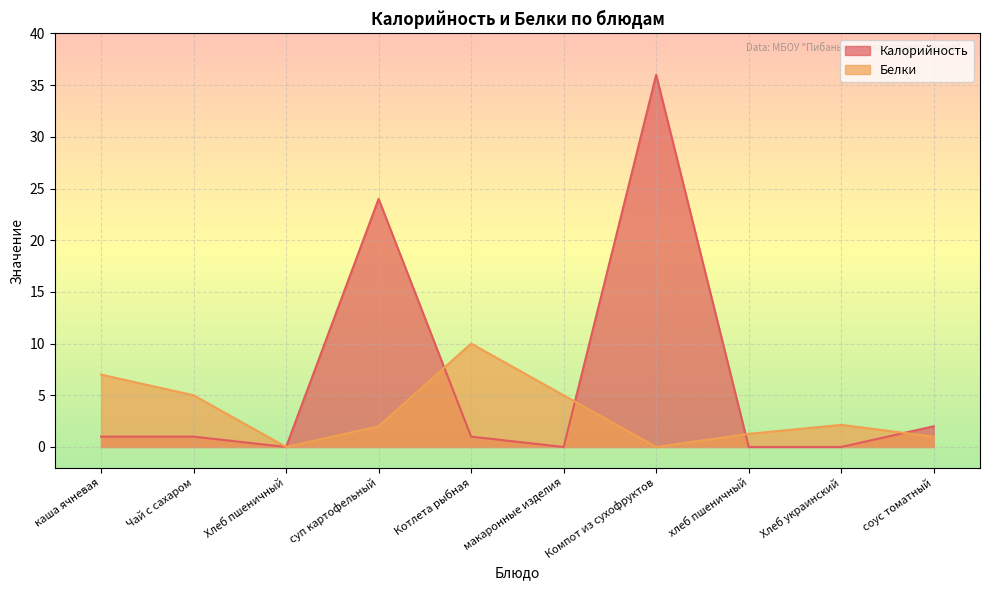

List the labels in order of Калорийность value, largest first.

Компот из сухофруктов, суп картофельный, соус томатный, каша ячневая, Чай с сахаром, Котлета рыбная, Хлеб пшеничный, макаронные изделия, хлеб пшеничный, Хлеб украинский